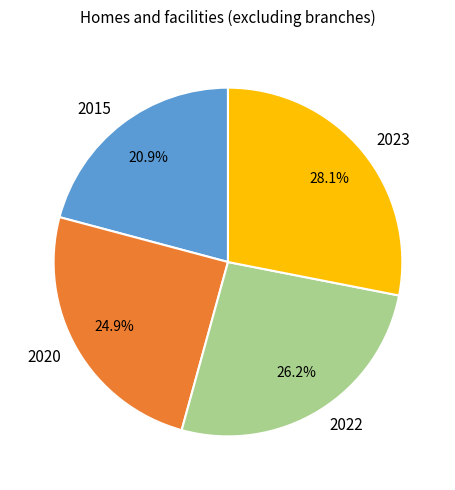

To the nearest percent, what is the difference between the 2022 and 2015 slice percentages?

5%